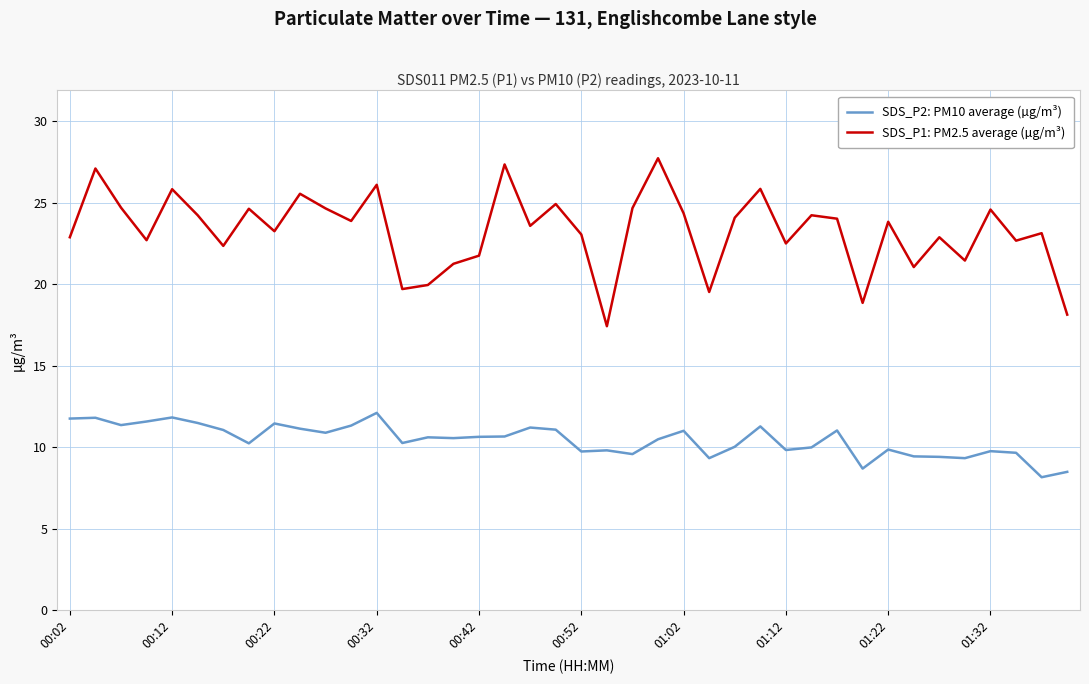

Which series has the largest total across all categories?

SDS_P1: PM2.5 average (µg/m³)